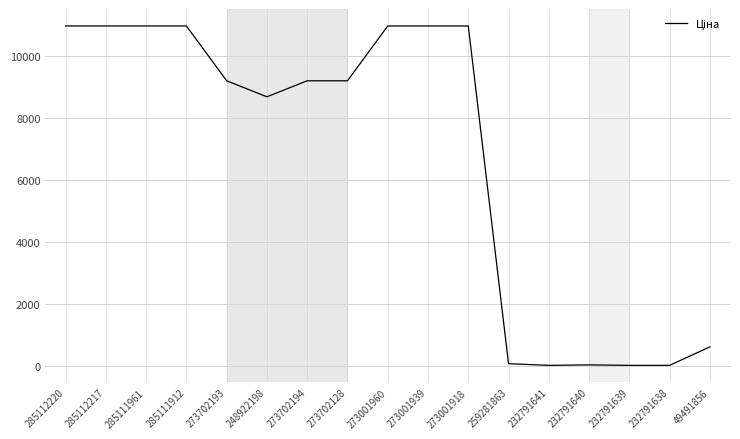

What is the average value?

6685.4